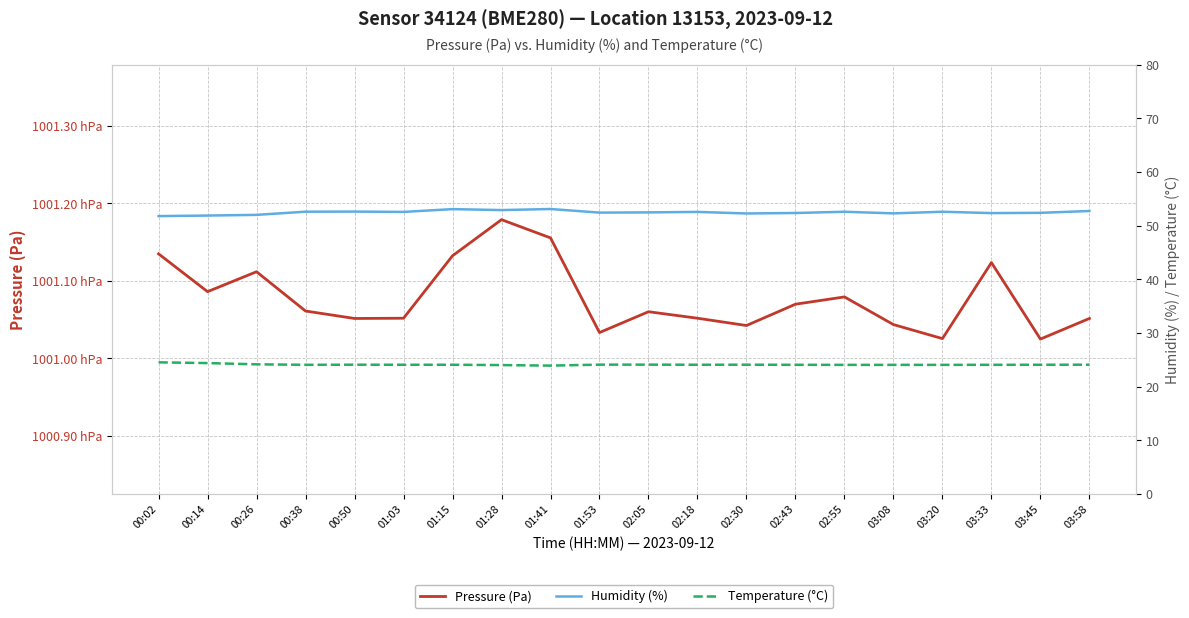

True or false: Humidity (%) and Temperature (°C) cross at least once.

False